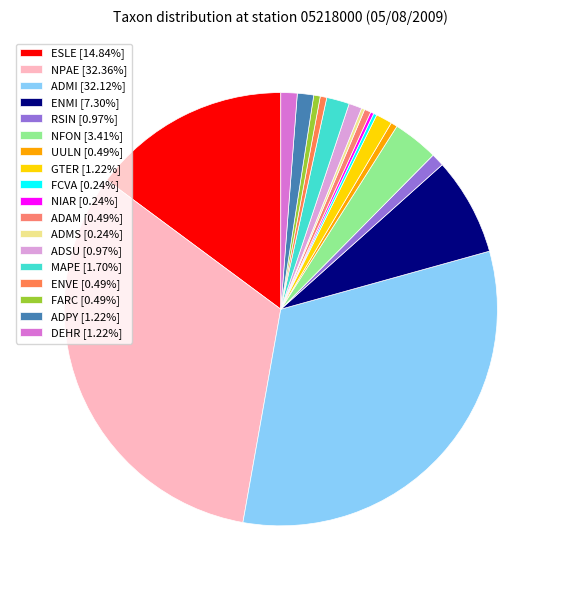

What is the total percentage of ENMI and FARC?

7.8%